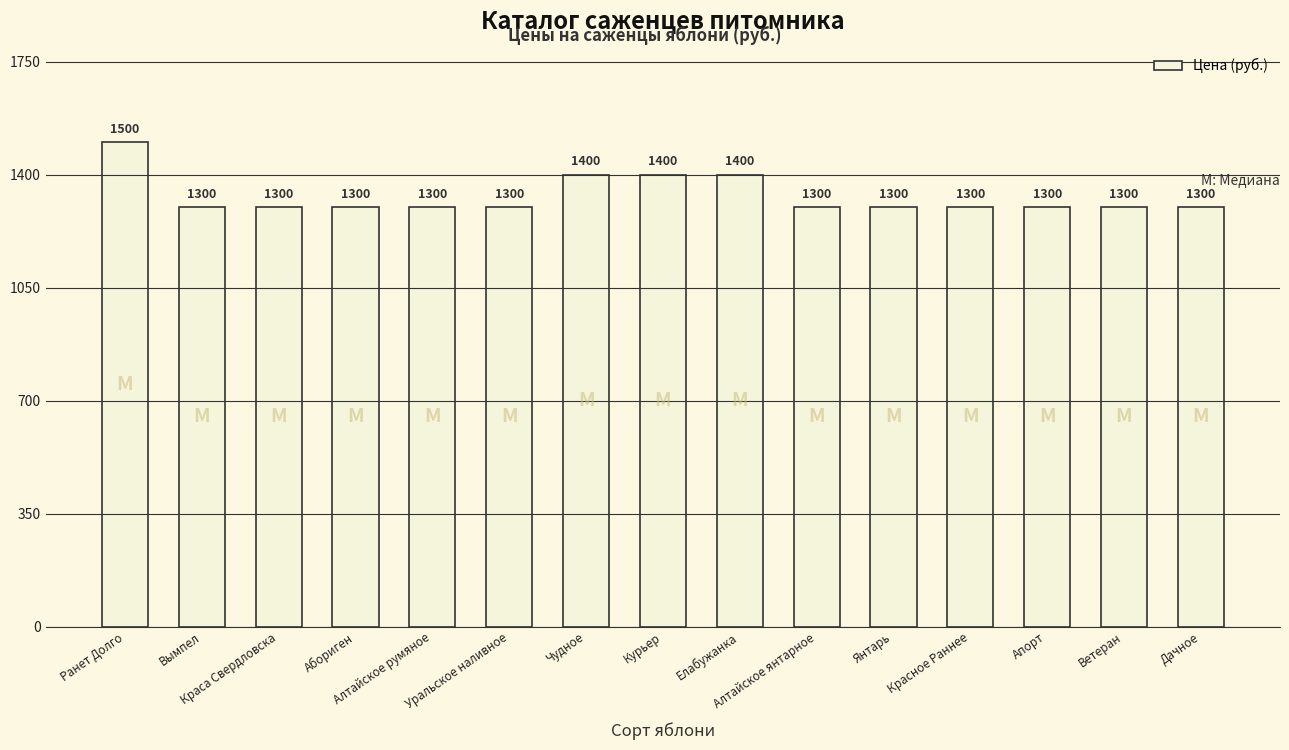

What position from the left is Алтайское янтарное?

10